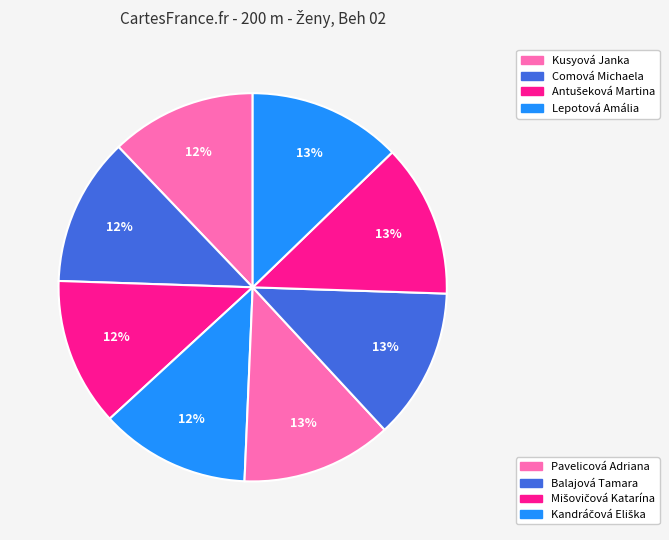

What is the largest slice in the pie chart?

Kandráčová Eliška